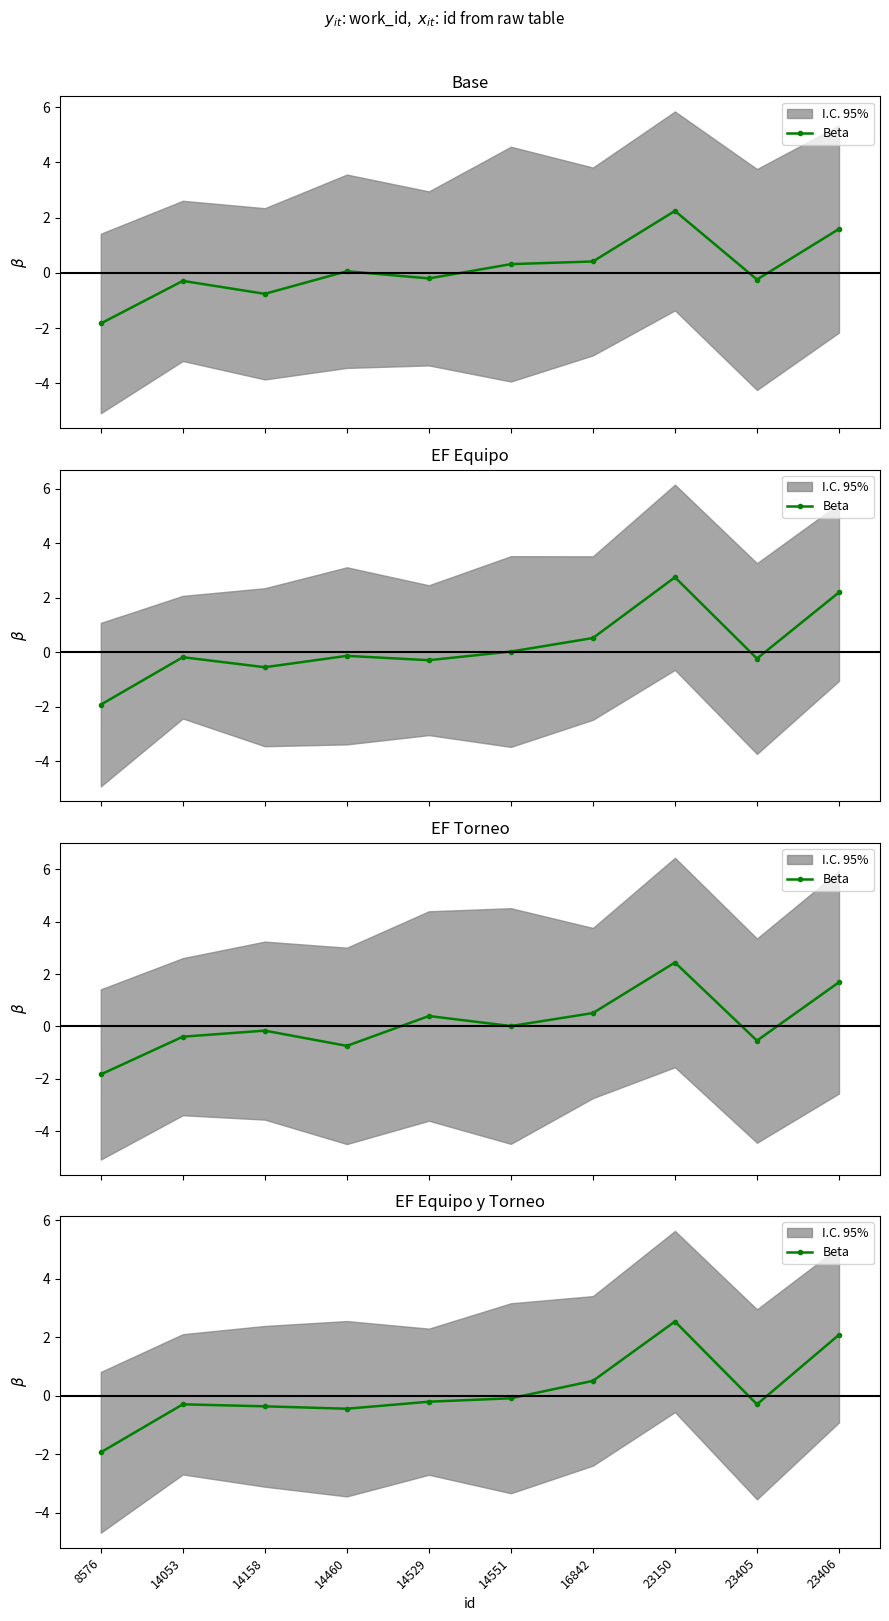

List the labels in order of value, largest first.

23150, 23406, 16842, 14551, 14529, 14053, 23405, 14158, 14460, 8576